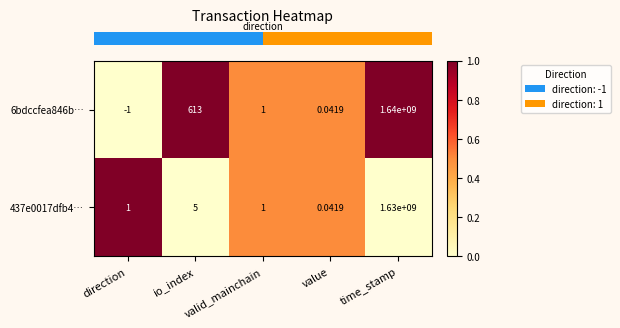

At which category does the chart reach its minimum across all series?

direction